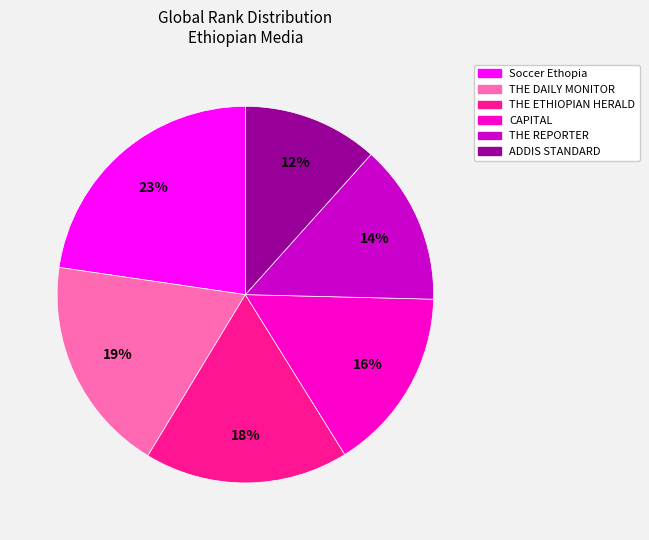

Does ADDIS STANDARD account for over 50% of the chart?

No